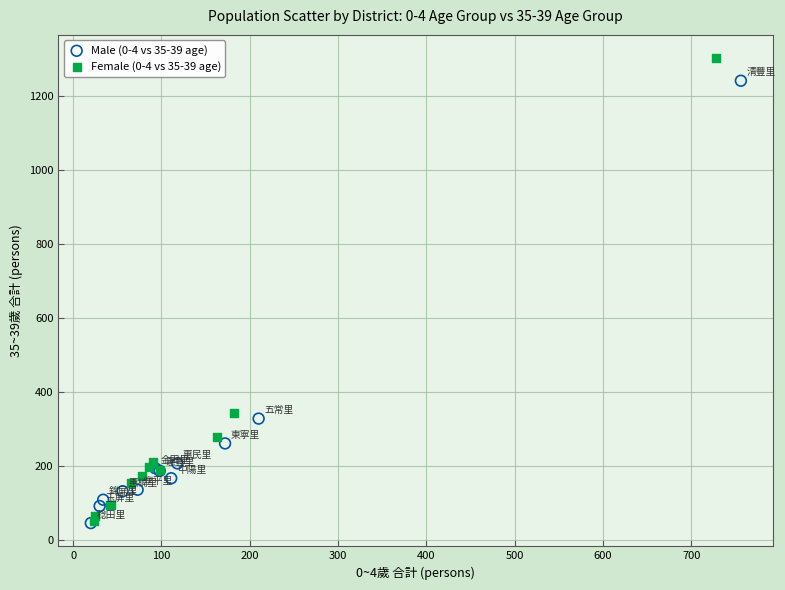

Which series has the largest Y range (max minus min)?

Female (0-4 vs 35-39 age)